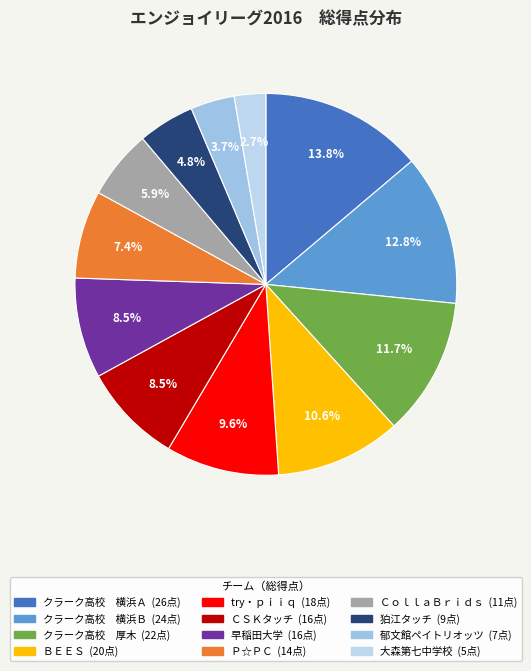

Count the number of slices in the pie.

12